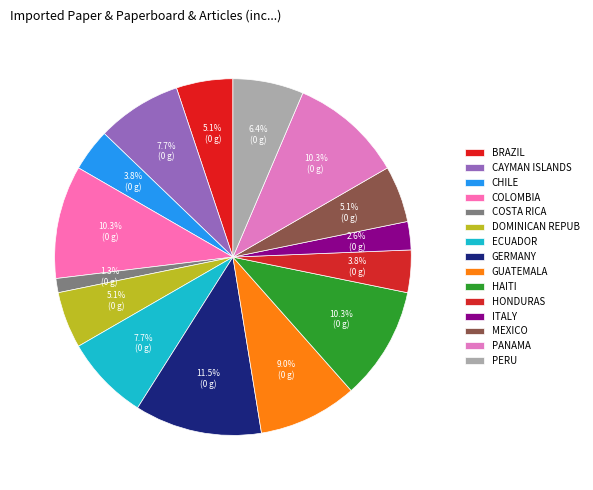

Which slice is the largest?

GERMANY